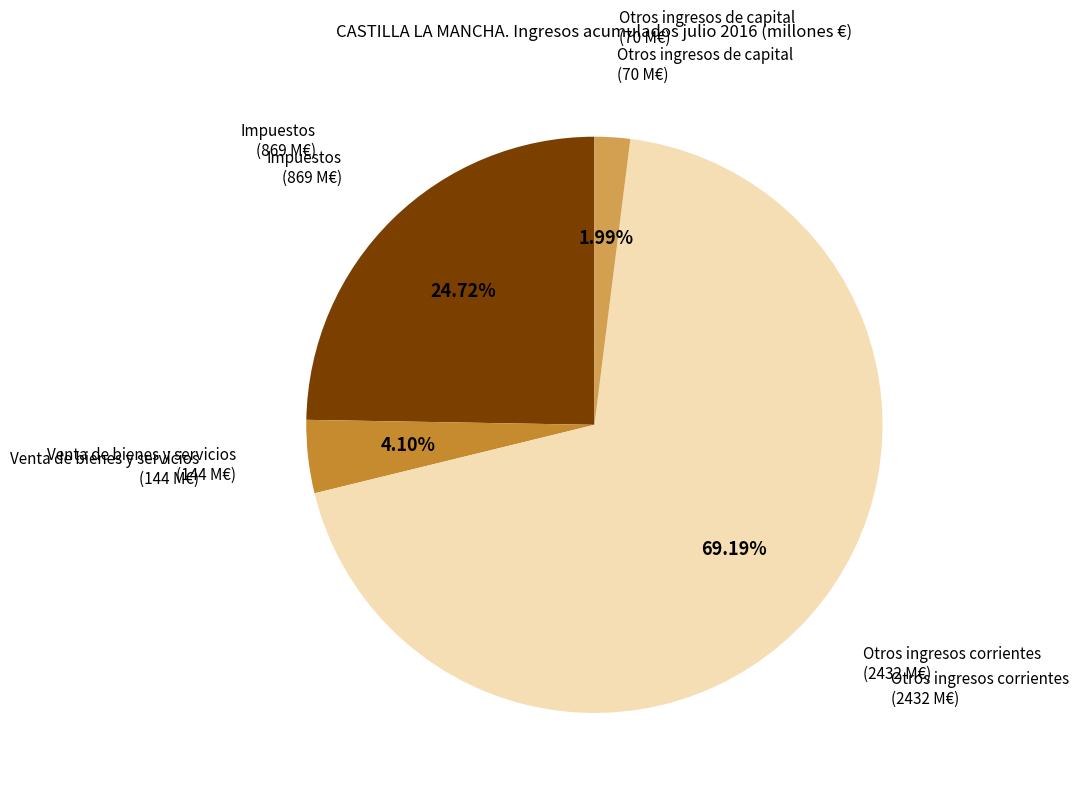

What percentage is the Otros ingresos de capital slice, to the nearest percent?

2%